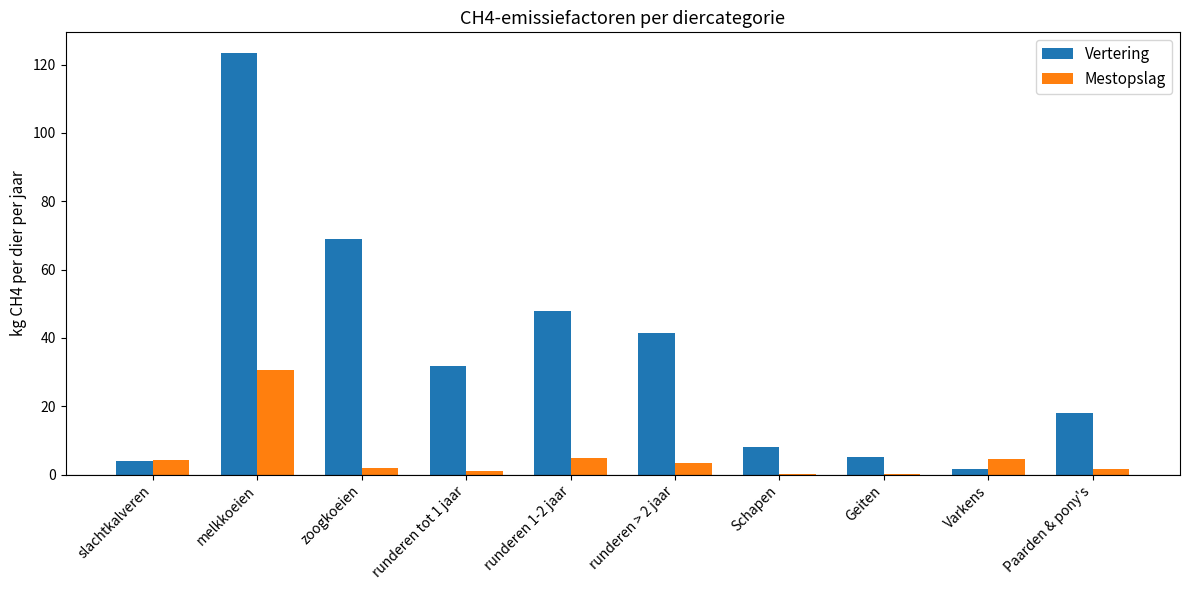

Where is Vertering nearest to the value 62?

zoogkoeien